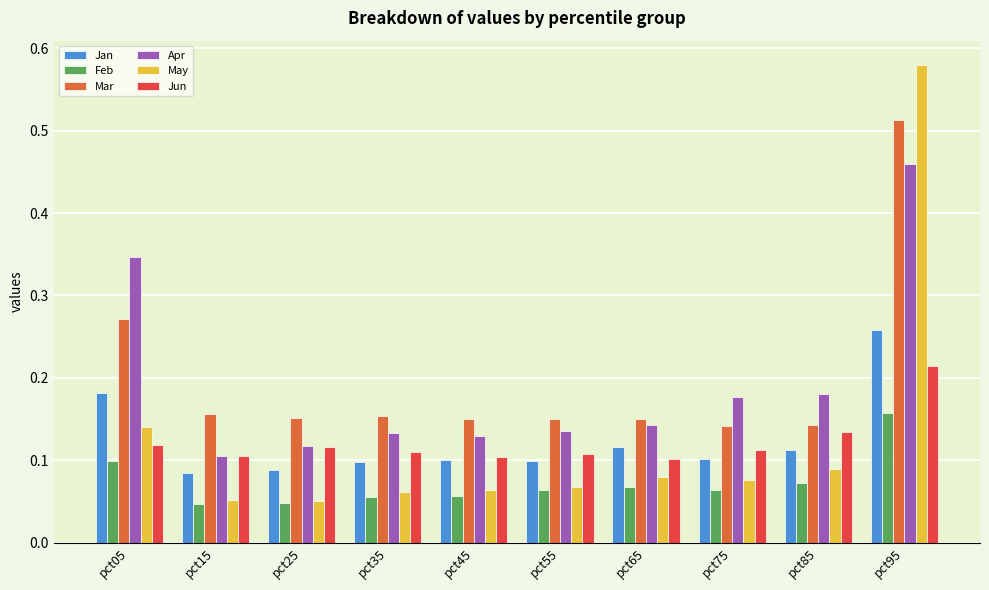

Which category has the highest value in the Jun series?

pct95